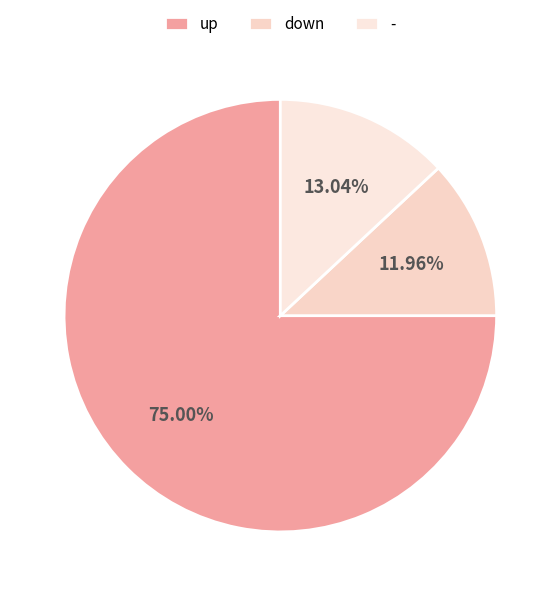

Do - and down together represent more than half of the pie?

No